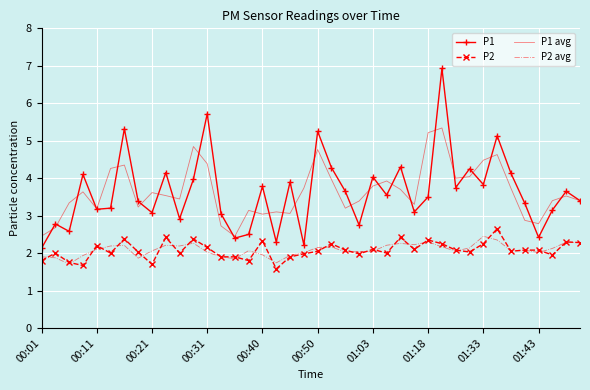

What is the smallest value displayed?

1.6